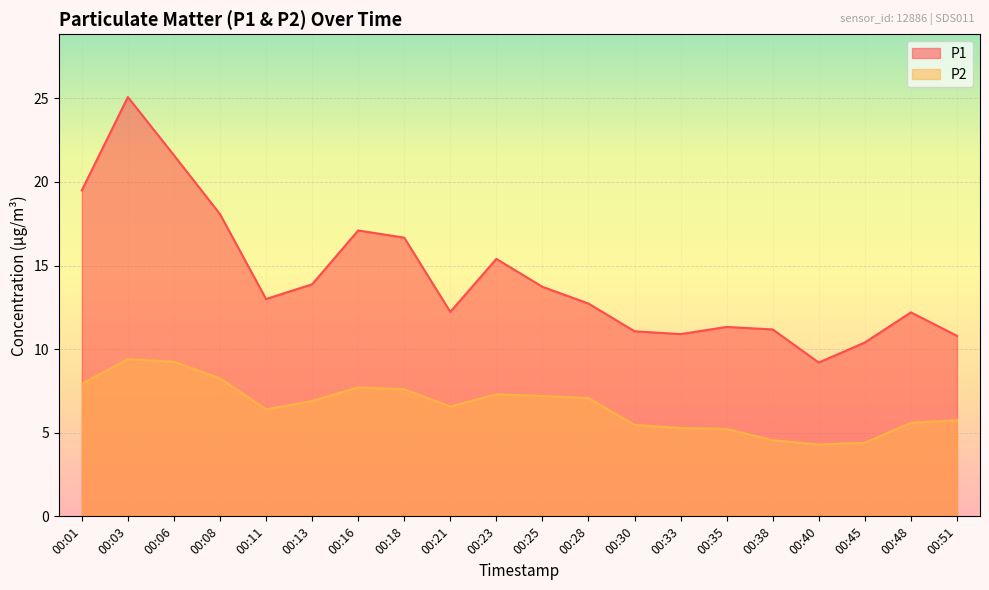

What is the greatest value displayed?

25.1